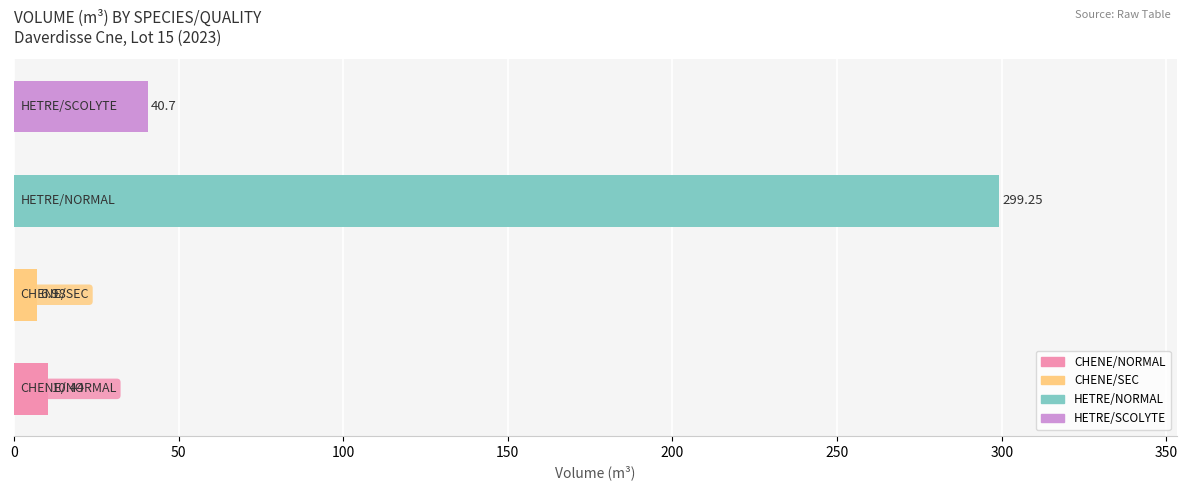

What is the difference between the maximum and minimum values?

292.3